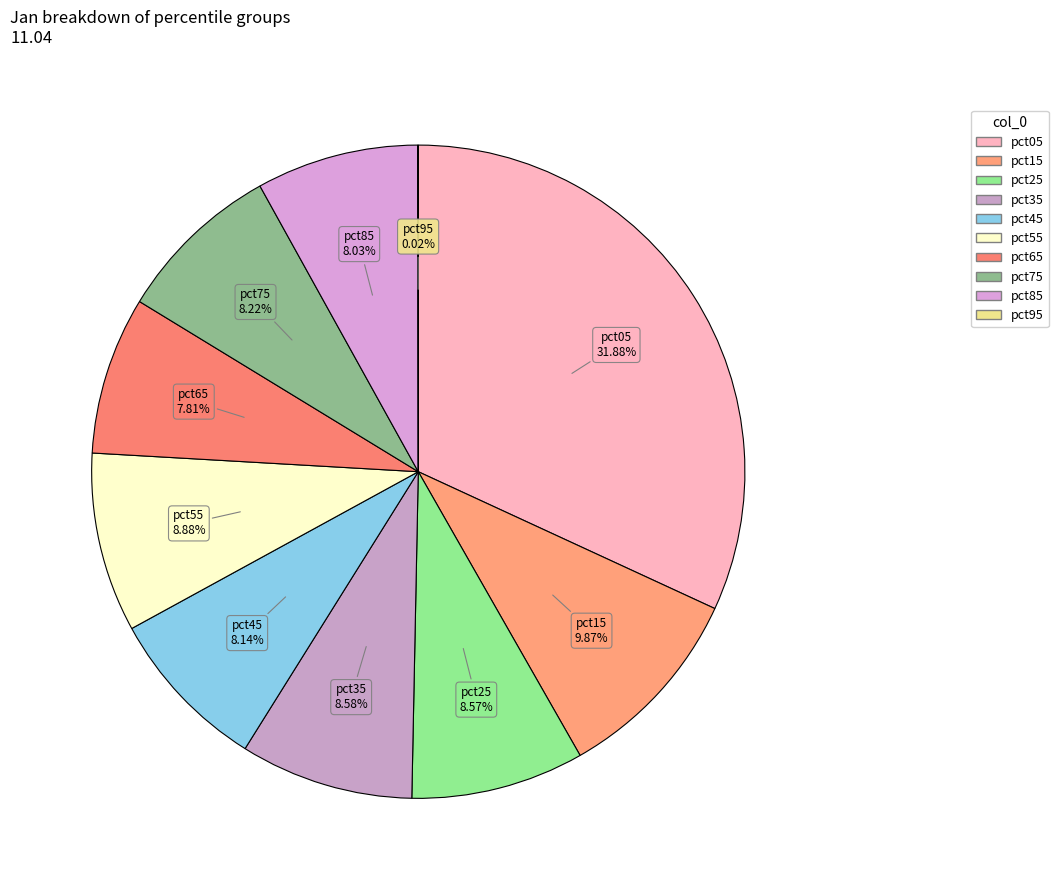

To the nearest percent, what is the combined percentage of pct75 and pct35?

17%